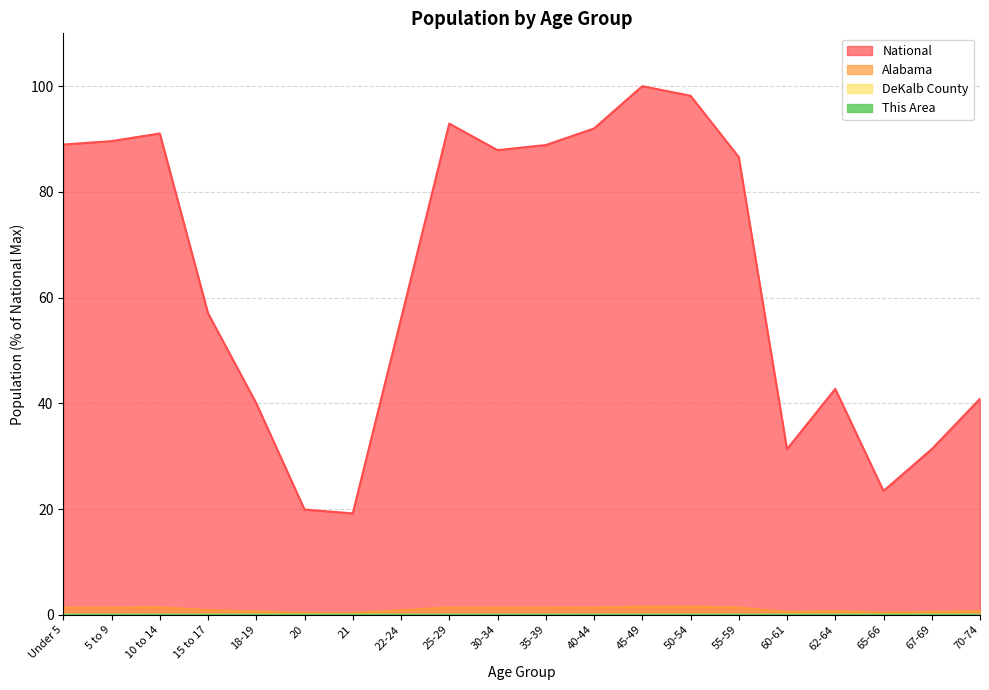

What is the label of the 4th point from the left?

15 to 17